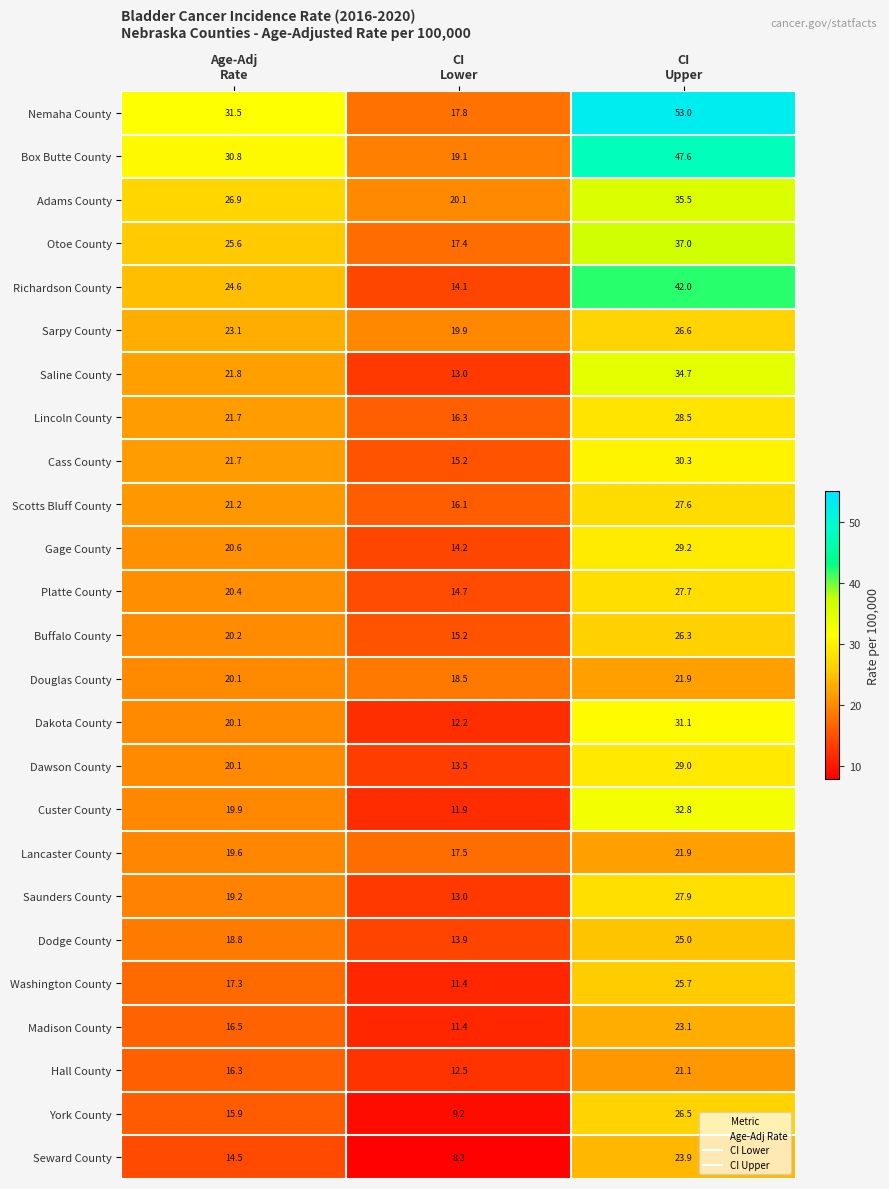

Which series has the largest total across all categories?

Nemaha County